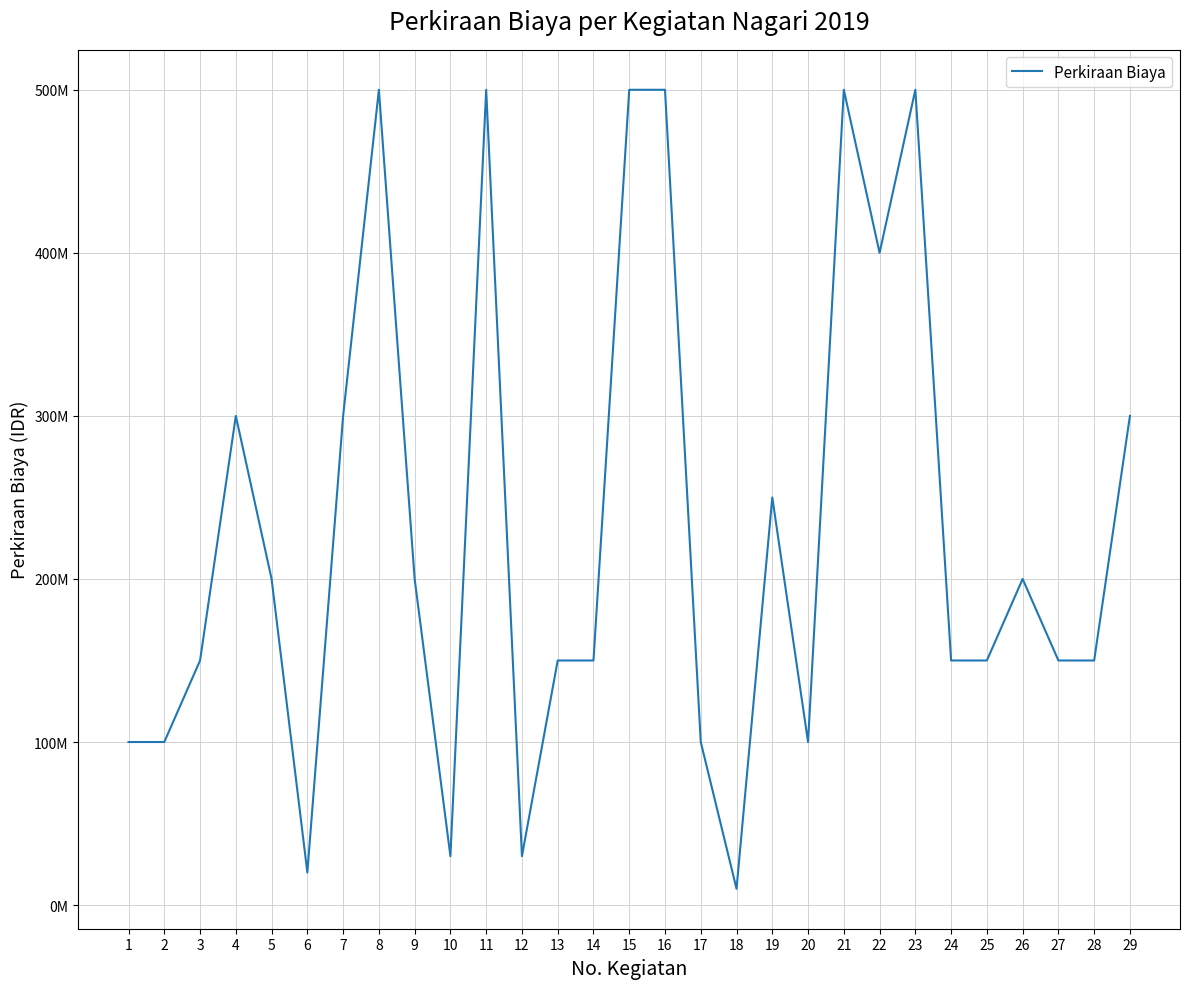

Does the chart display data point markers on the line(s)?

No